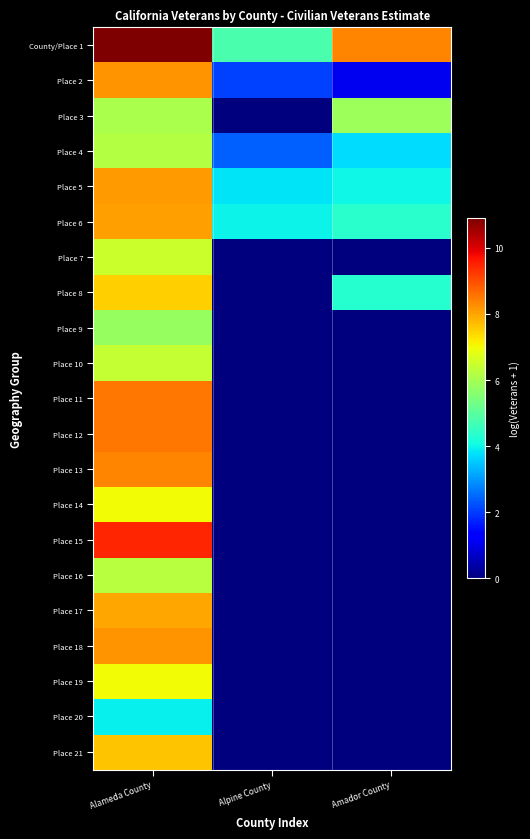

Reading left to right, extract all data points from this chart.

County/Place 1: Alameda County=10.9	Alpine County=4.8	Amador County=8.3
Place 2: Alameda County=8.2	Alpine County=2.1	Amador County=1.1
Place 3: Alameda County=6.1	Alpine County=0.0	Amador County=5.9
Place 4: Alameda County=6.2	Alpine County=2.4	Amador County=3.7
Place 5: Alameda County=8.1	Alpine County=3.8	Amador County=4.0
Place 6: Alameda County=8.1	Alpine County=4.0	Amador County=4.4
Place 7: Alameda County=6.5	Alpine County=0.0	Amador County=0.0
Place 8: Alameda County=7.5	Alpine County=0.0	Amador County=4.3
Place 9: Alameda County=5.8	Alpine County=0.0	Amador County=0.0
Place 10: Alameda County=6.4	Alpine County=0.0	Amador County=0.0
Place 11: Alameda County=8.5	Alpine County=0.0	Amador County=0.0
Place 12: Alameda County=8.5	Alpine County=0.0	Amador County=0.0
Place 13: Alameda County=8.3	Alpine County=0.0	Amador County=0.0
Place 14: Alameda County=7.0	Alpine County=0.0	Amador County=0.0
Place 15: Alameda County=9.5	Alpine County=0.0	Amador County=0.0
Place 16: Alameda County=6.2	Alpine County=0.0	Amador County=0.0
Place 17: Alameda County=8.0	Alpine County=0.0	Amador County=0.0
Place 18: Alameda County=8.2	Alpine County=0.0	Amador County=0.0
Place 19: Alameda County=7.0	Alpine County=0.0	Amador County=0.0
Place 20: Alameda County=4.0	Alpine County=0.0	Amador County=0.0
Place 21: Alameda County=7.6	Alpine County=0.0	Amador County=0.0